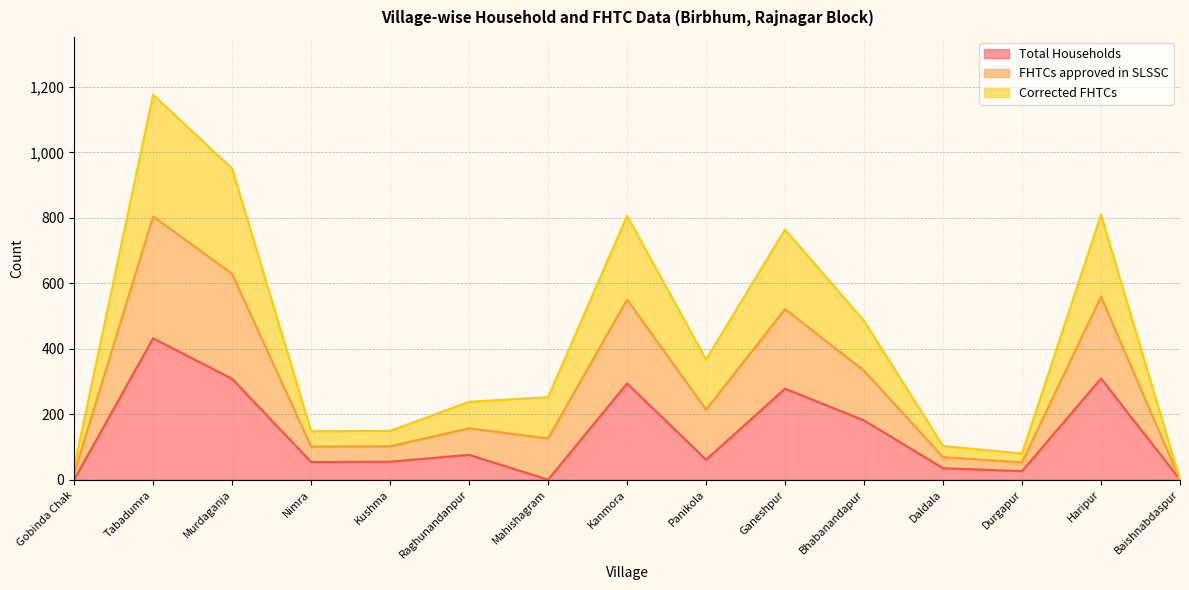

How many data points in Total Households are less than 61?

7